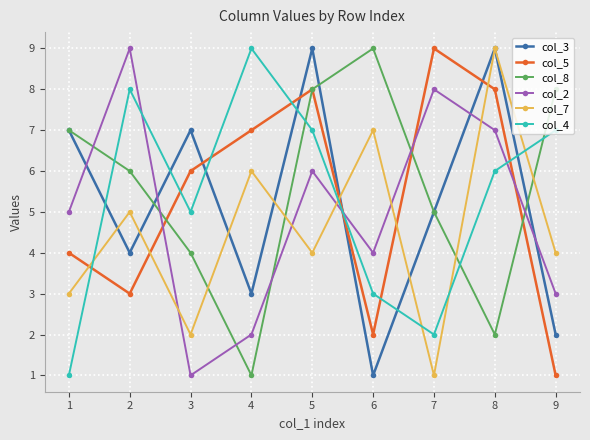

What is the difference between the maximum and minimum values in the col_5 series?

8